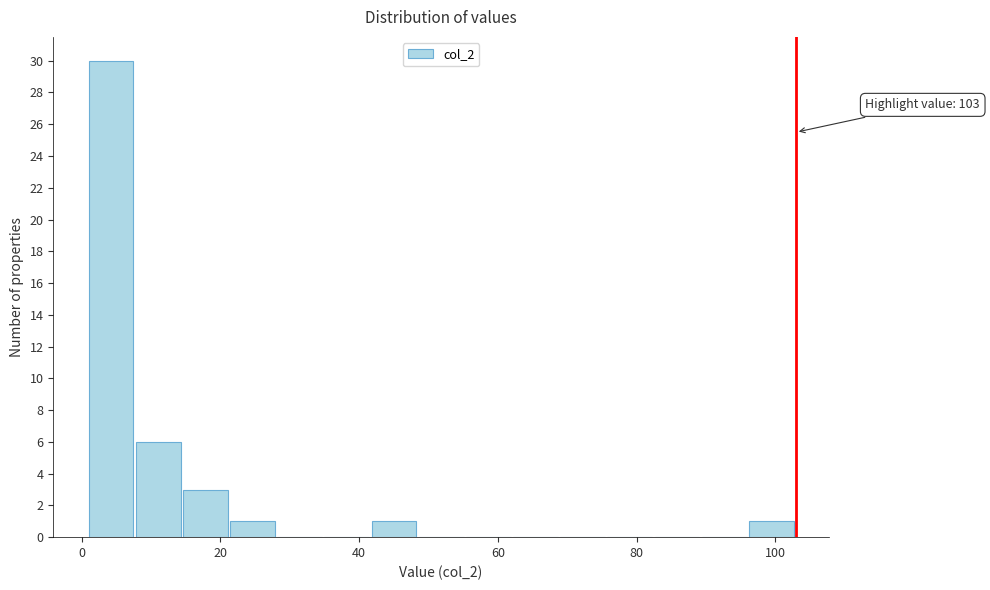

Read against the x-axis, roughly where is the centre of the tallest bar?

4